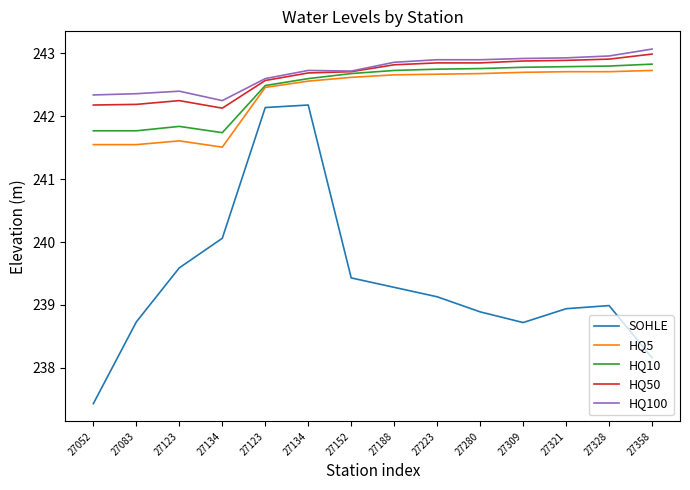

What is the average value of the HQ10 series?

242.5